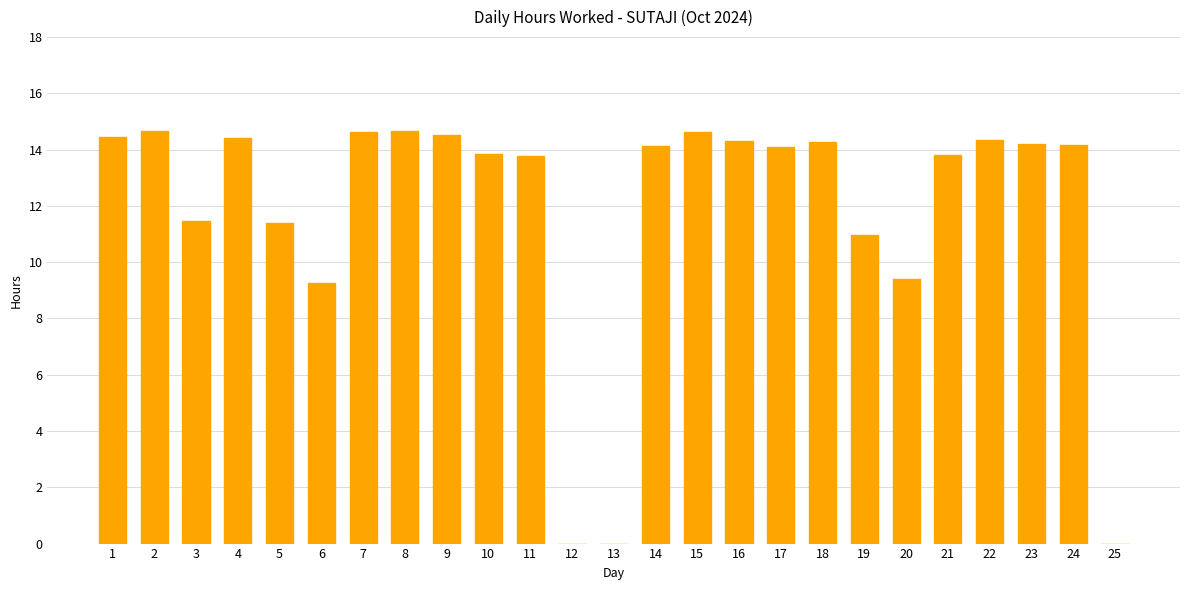

At which label is the value closest to 7?

6